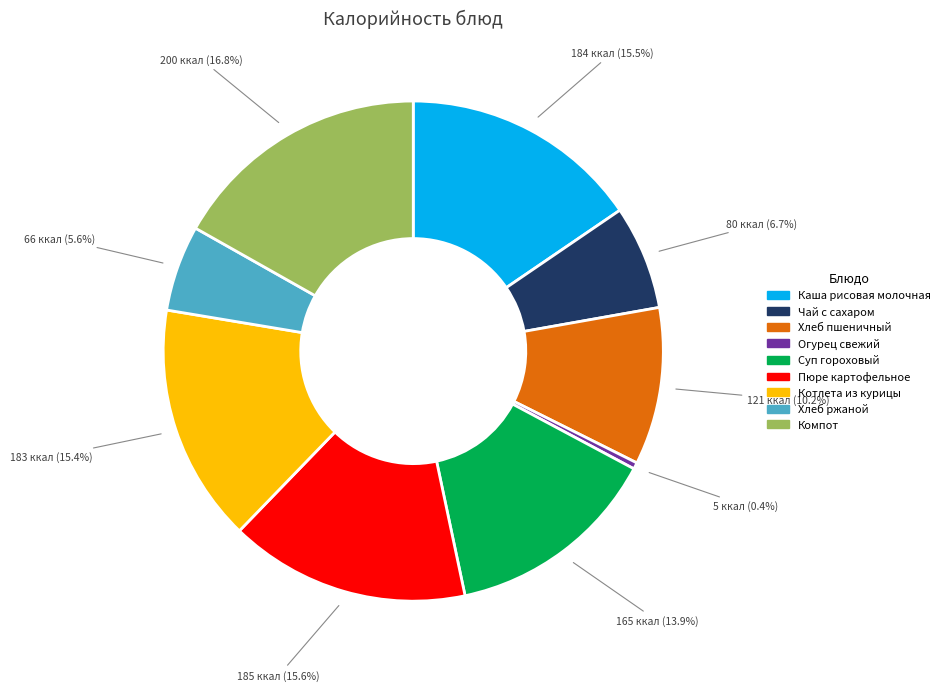

Count the number of slices in the pie.

9